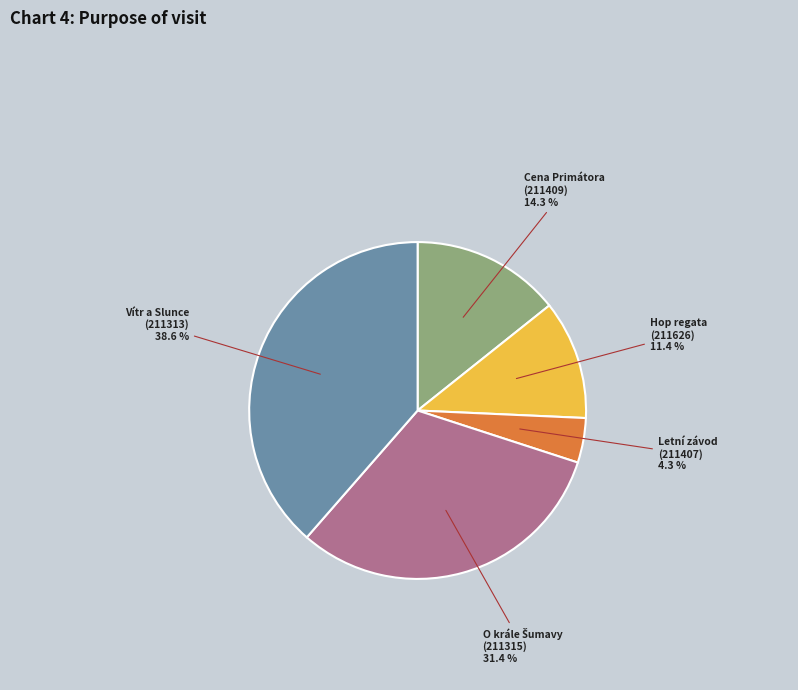

Does any single category account for the majority?

No